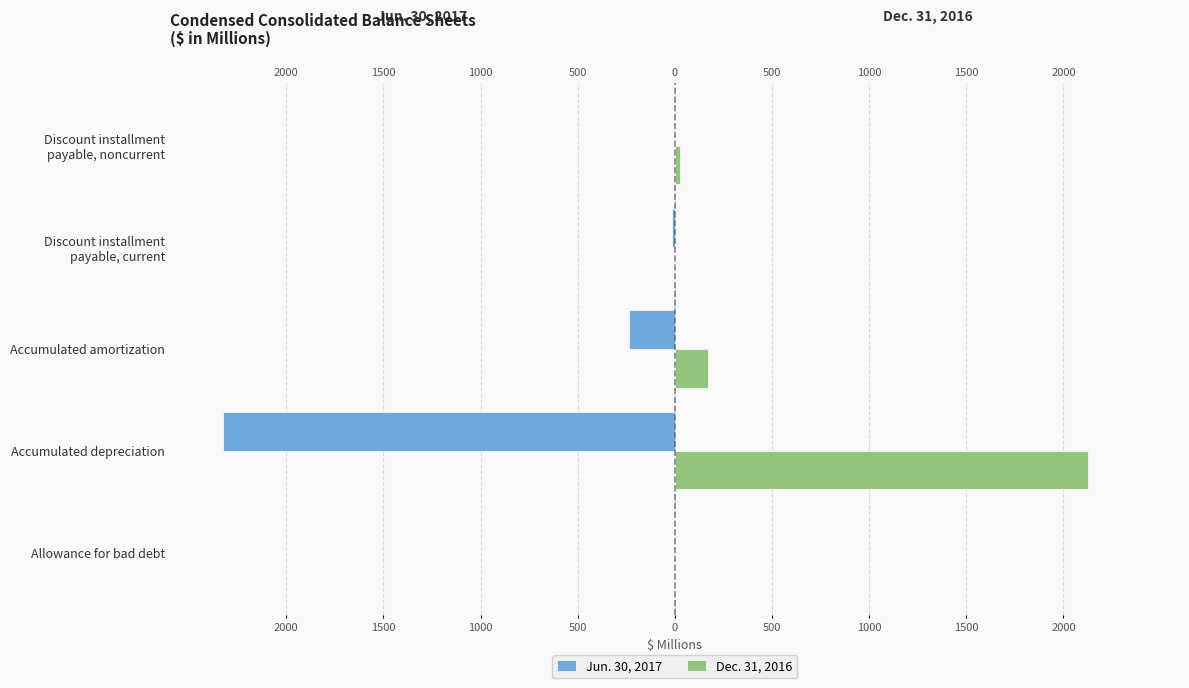

How many data points in Jun. 30, 2017 are less than -13?

3